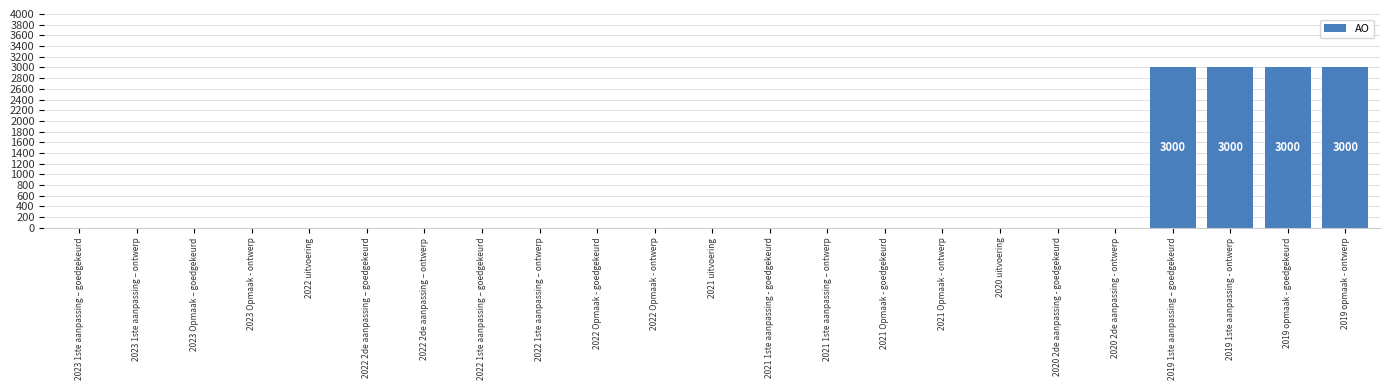

What is the greatest value displayed?

3000